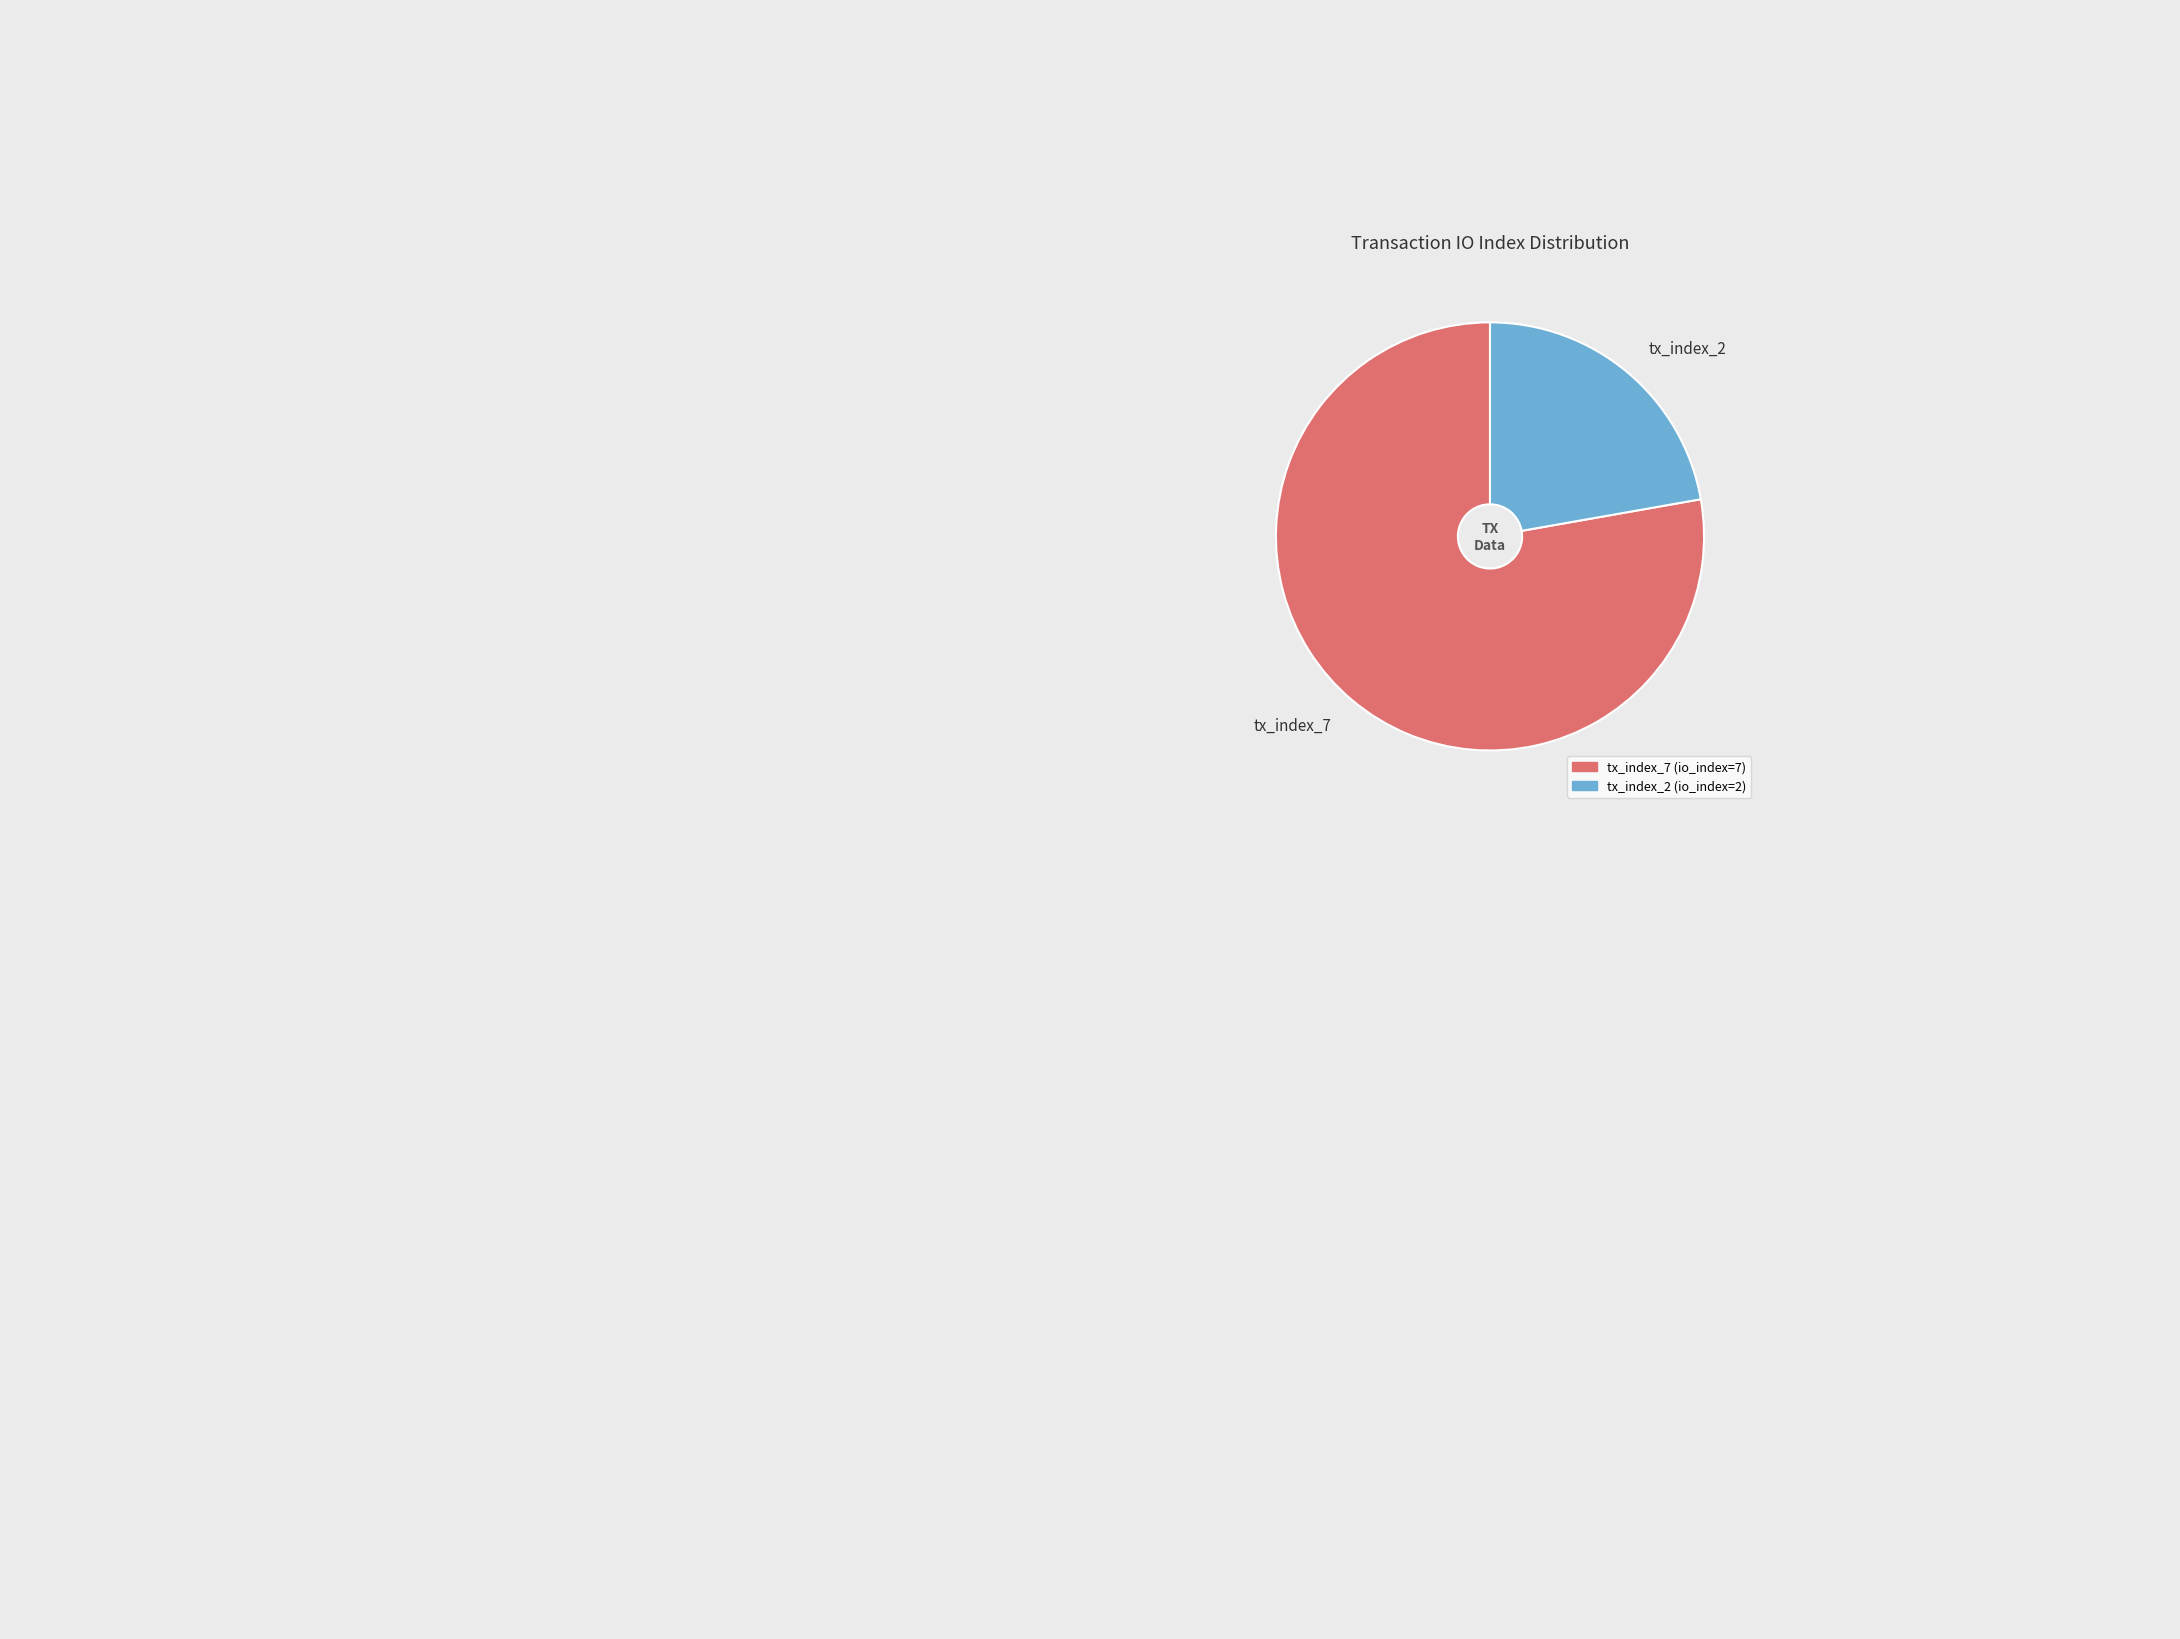

True or false: tx_index_2 accounts for 22% of the total.

True